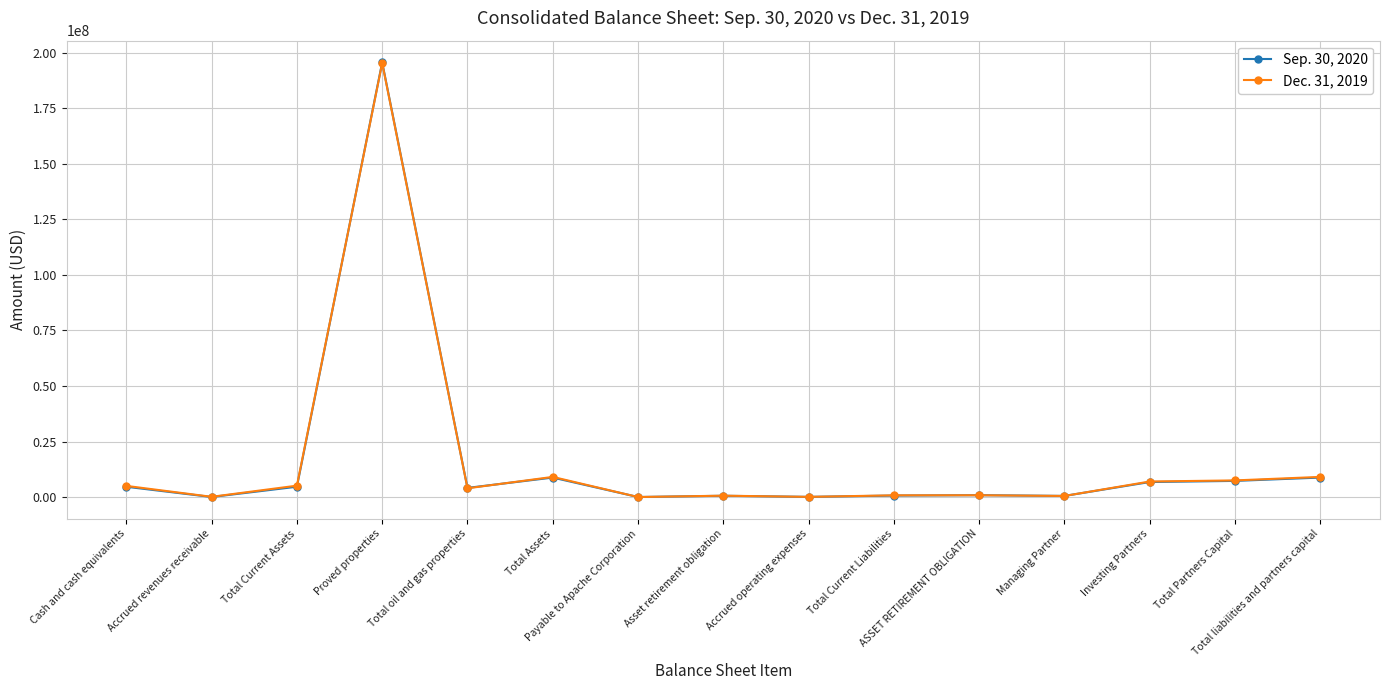

List the series in order of their peak value, lowest first.

Dec. 31, 2019, Sep. 30, 2020